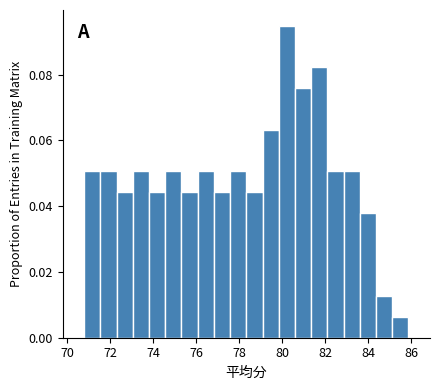

Around what value on the x-axis is the tallest bar? Give the approximate position of its centre, as read against the axis.

80.2